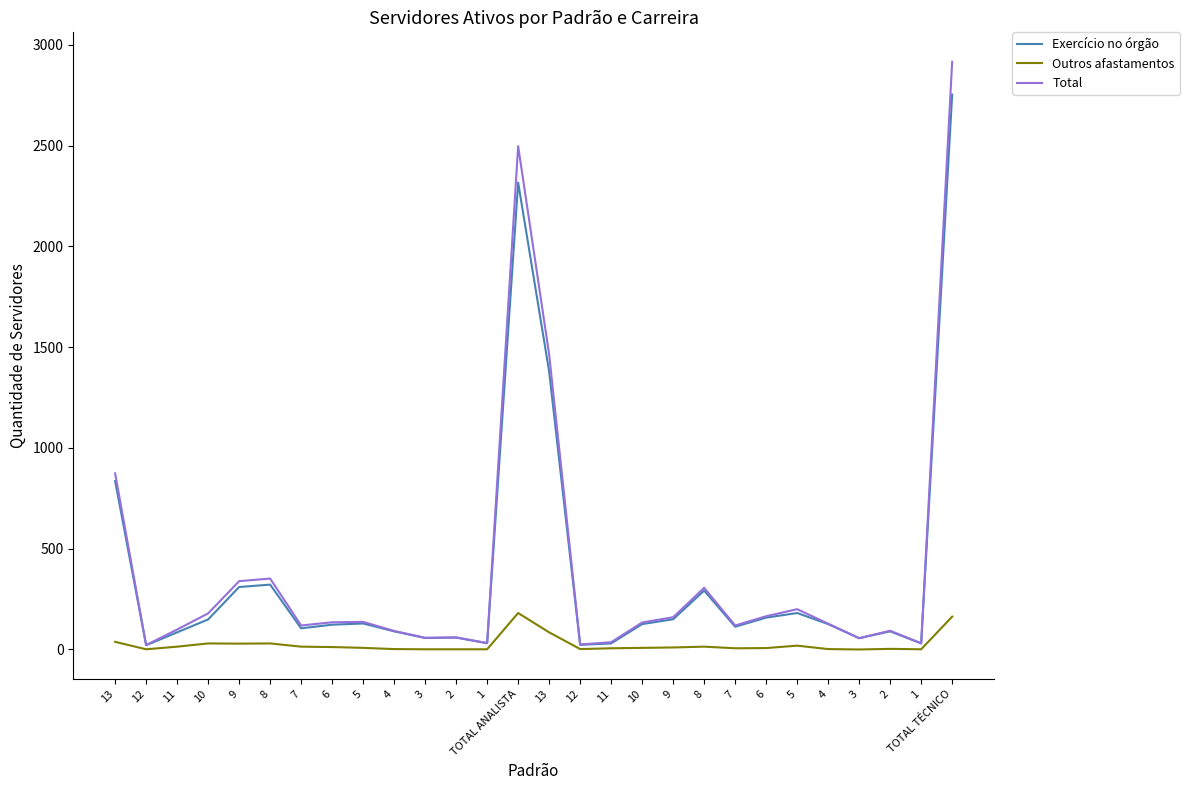

What is the spread (max minus min) of values at 2?

59